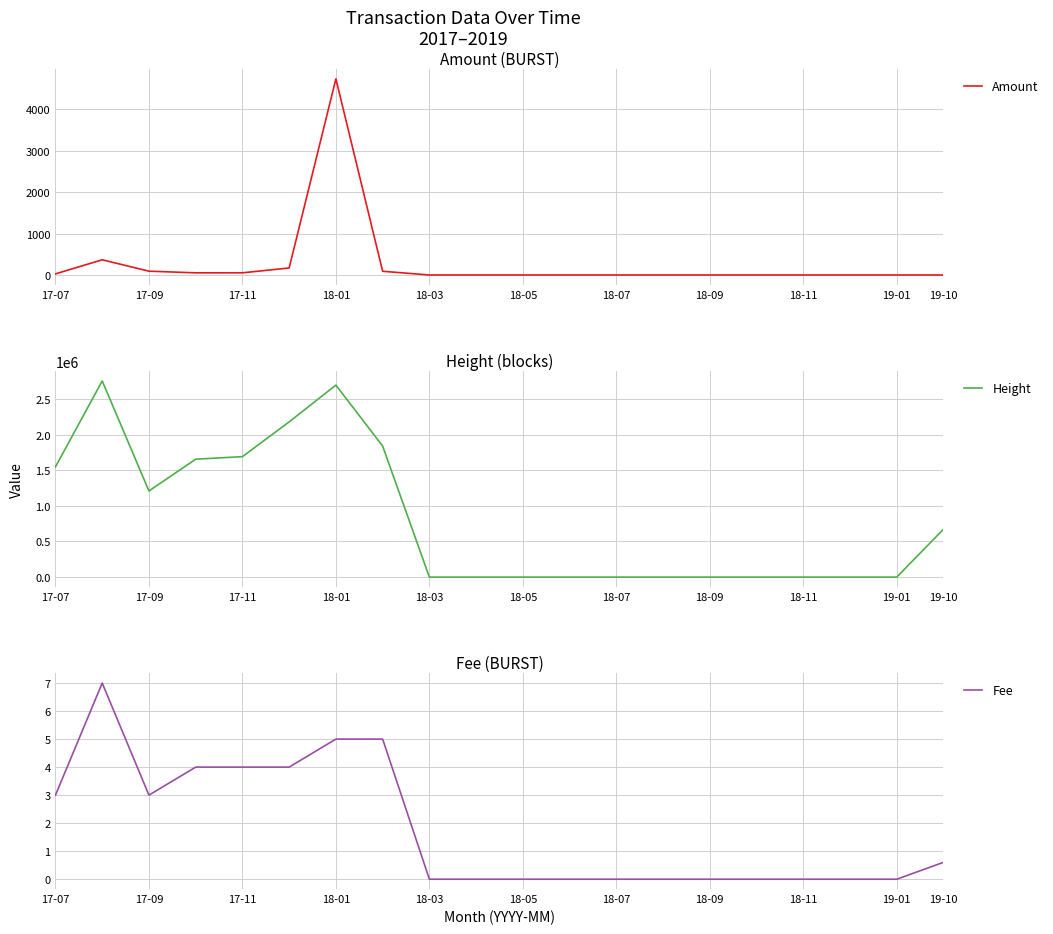

The value of Amount at 19-10 is 0.0. True or false?

True